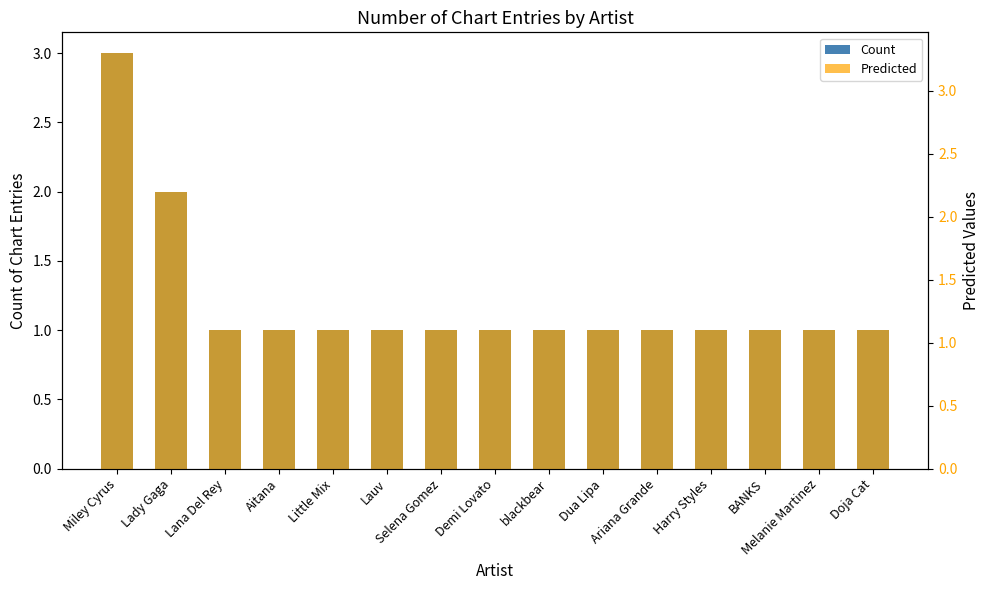

Is it true that Count equals 3.0 at Miley Cyrus?

True